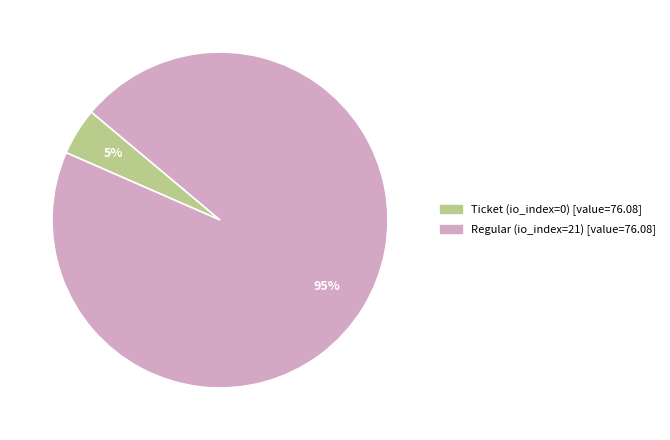

Do Regular (io_index=21) and Ticket (io_index=0) together represent more than half of the pie?

Yes